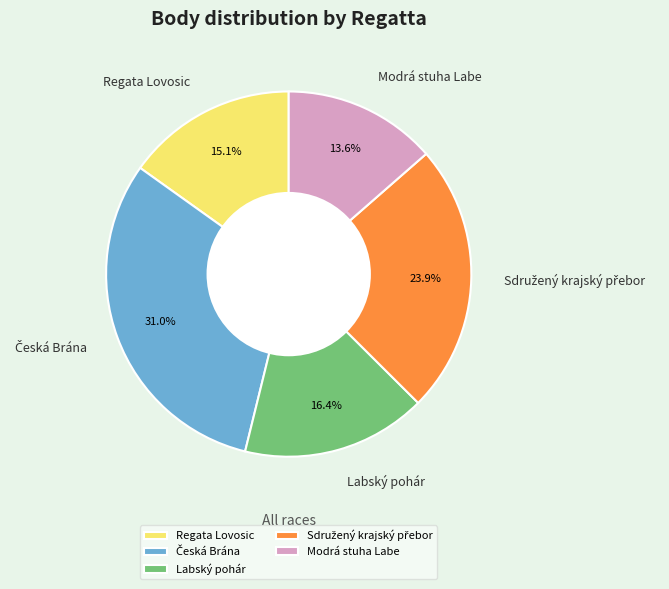

To the nearest percent, what percentage of the pie is Regata Lovosic?

15%